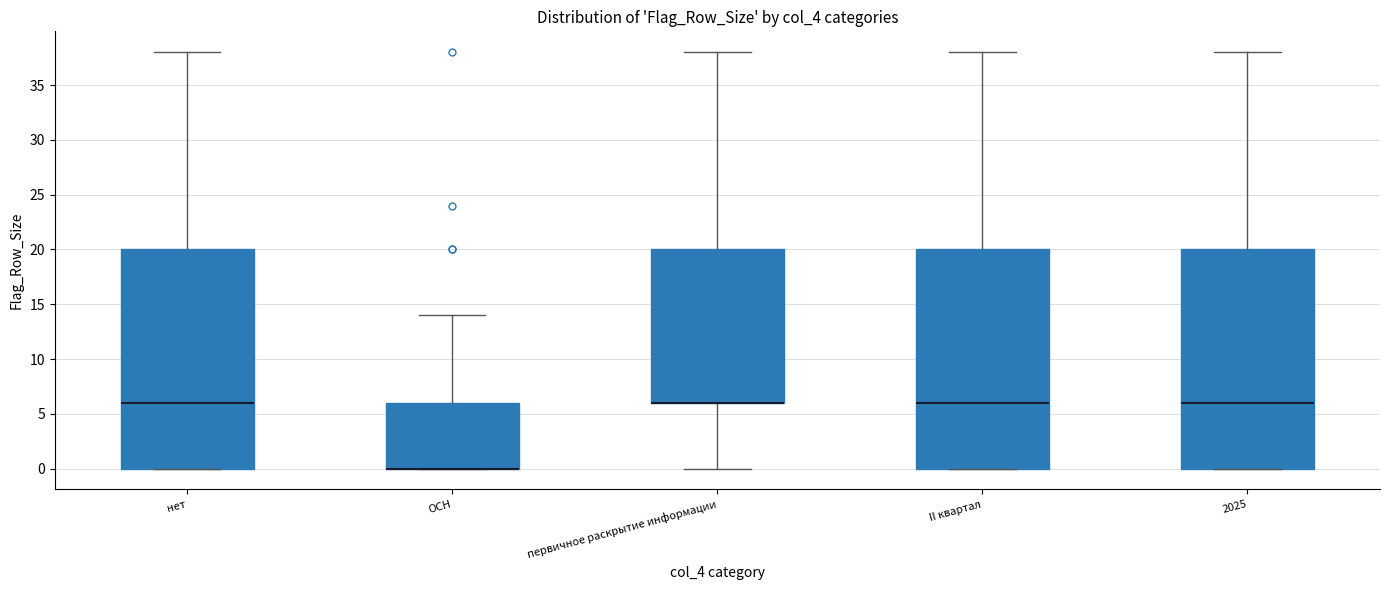

Reading left to right, read every box against the y-axis: the position of its median line, the range the box covers, and the ends of its whiskers. The values are not printed on the chart, so give them approximately, as read against the axis.

нет: median 6, box 0 to 20, whiskers 0 to 38
ОСН: median 0 (drawn on the box's lower edge), box 0 to 6, whiskers 0 to 14
первичное раскрытие информации: median 6 (drawn on the box's lower edge), box 6 to 20, whiskers 0 to 38
II квартал: median 6, box 0 to 20, whiskers 0 to 38
2025: median 6, box 0 to 20, whiskers 0 to 38